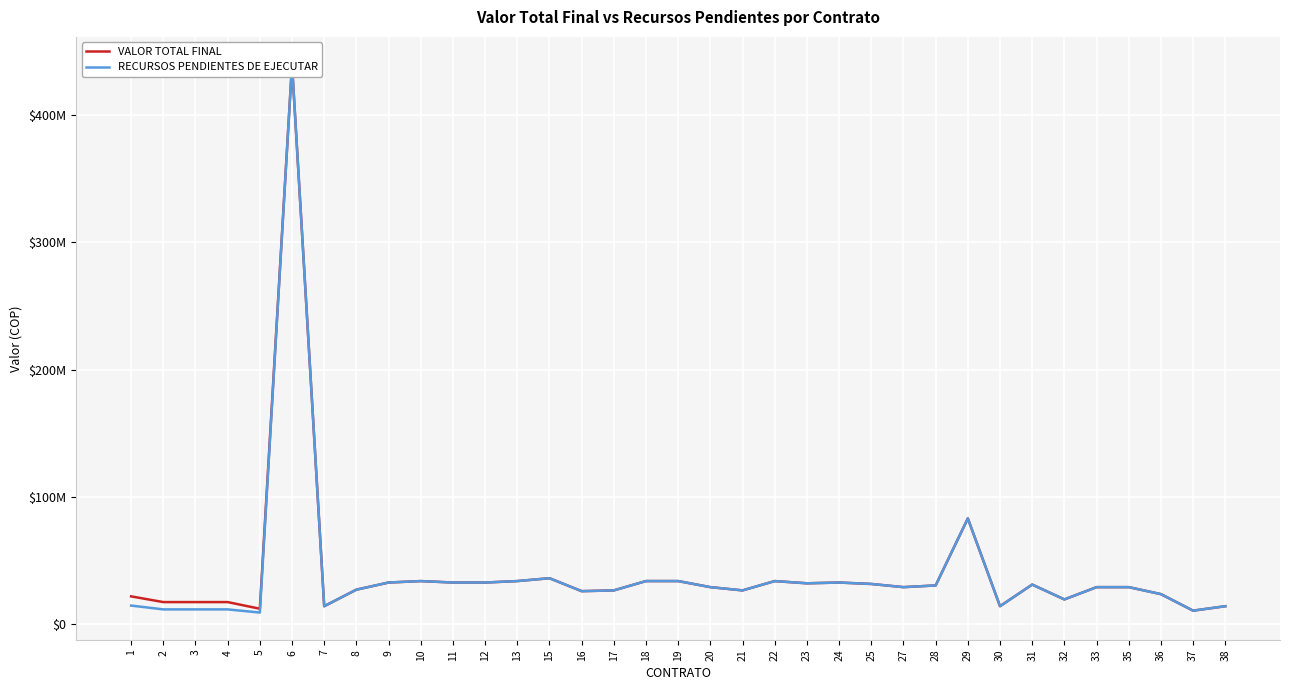

True or false: VALOR TOTAL FINAL has a value of 22162711 at 7.

False